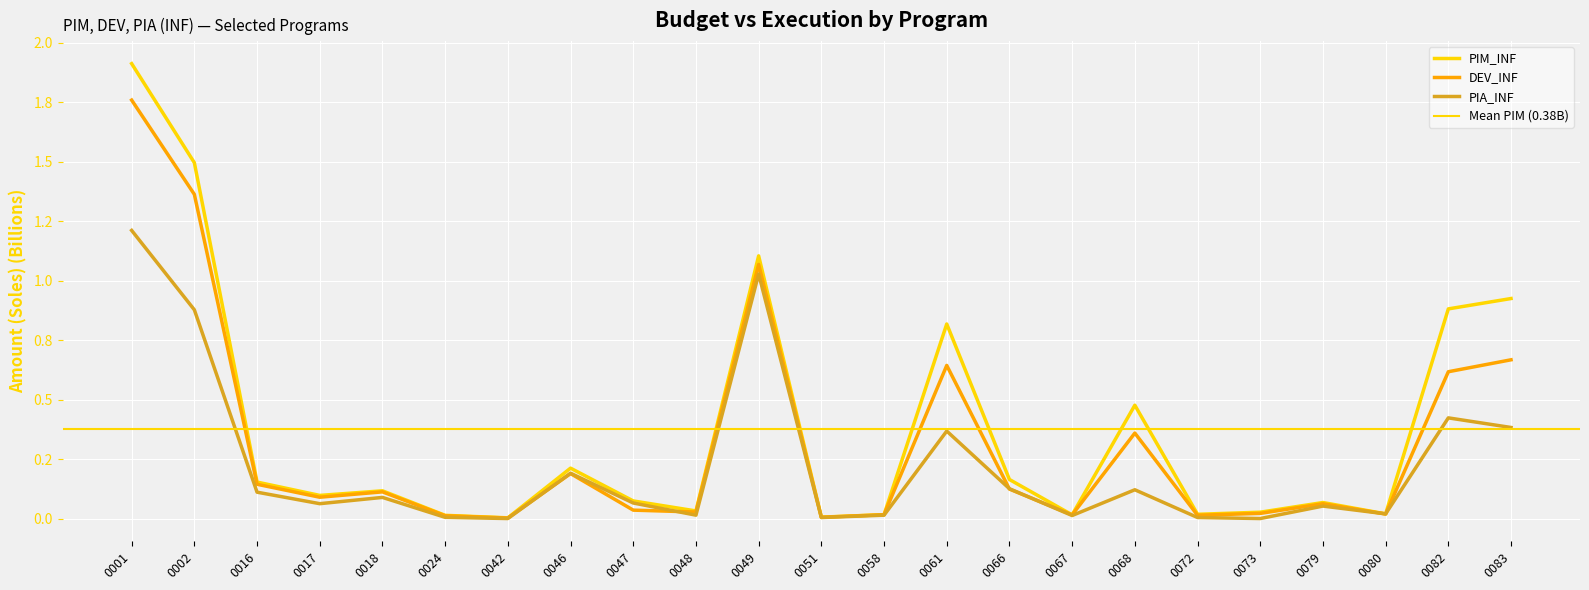

What is the value of the PIM_INF point at the 2nd from the left?

1.5